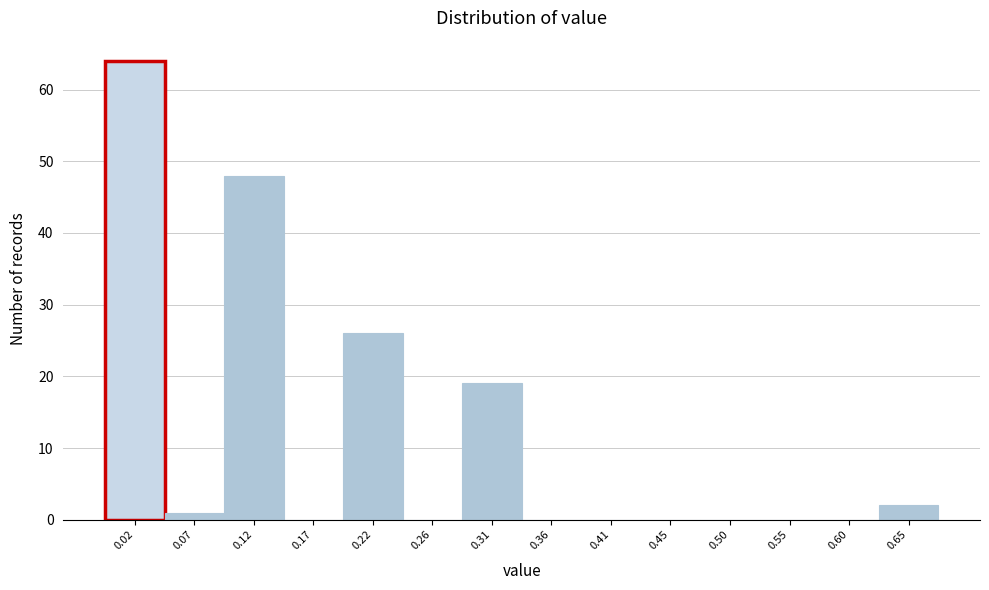

Reading left to right, transcribe this chart: for each bar, give the range it covers on the x-axis and its height. Neither the bar edges nor the heights are printed on the chart, so give them approximately, as read against the axes.

0.000 to 0.050: 64
0.050 to 0.095: 1
0.095 to 0.145: 48
0.145 to 0.190: 0
0.190 to 0.240: 26
0.240 to 0.285: 0
0.285 to 0.335: 19
0.335 to 0.385: 0
0.385 to 0.430: 0
0.430 to 0.480: 0
0.480 to 0.525: 0
0.525 to 0.575: 0
0.575 to 0.620: 0
0.620 to 0.670: 2